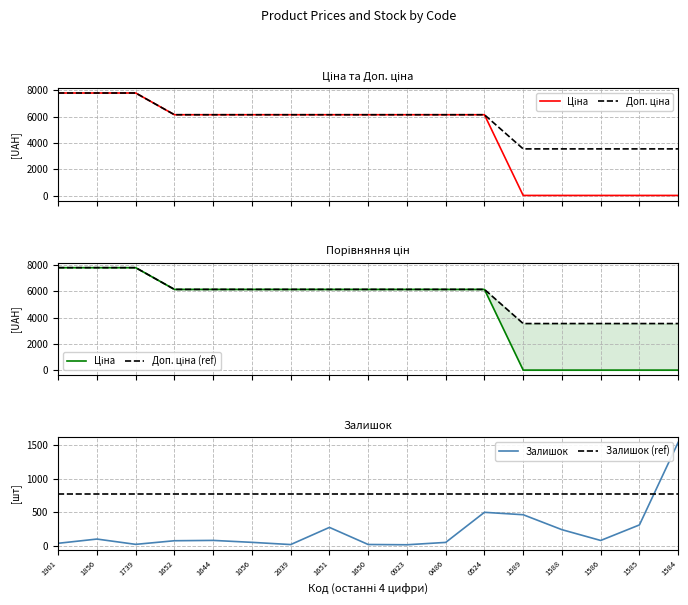

What is the difference between the maximum and minimum values in the Залишок series?

1528.0